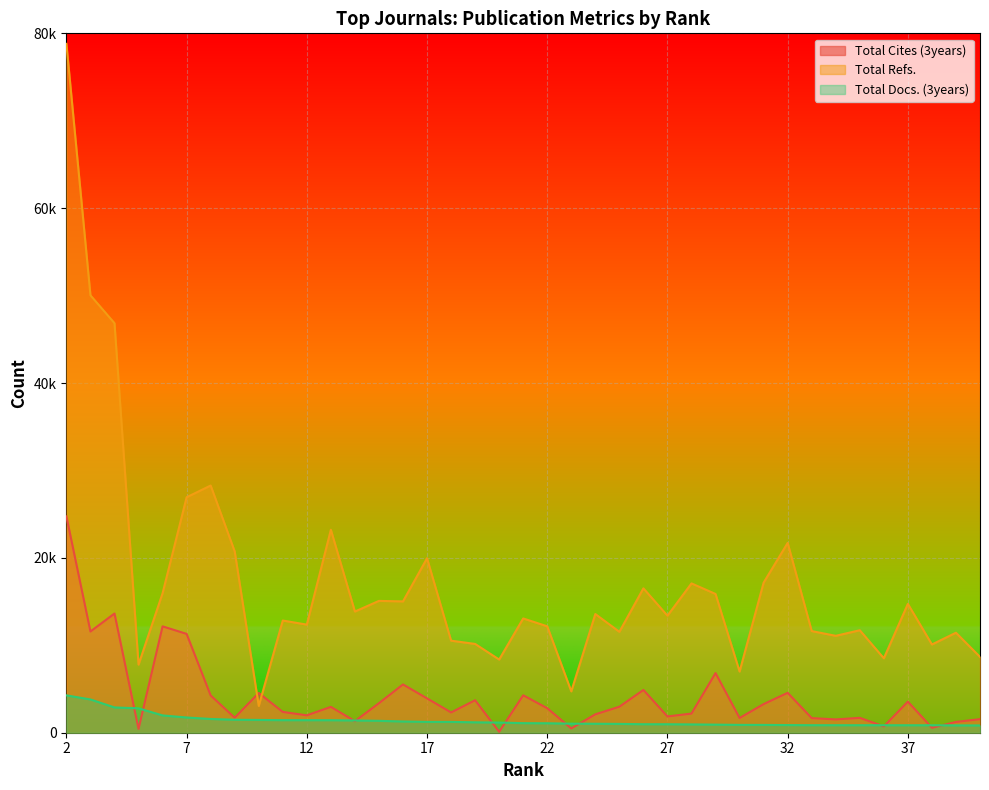

What is the highest value of the Total Cites (3years) series?

24746